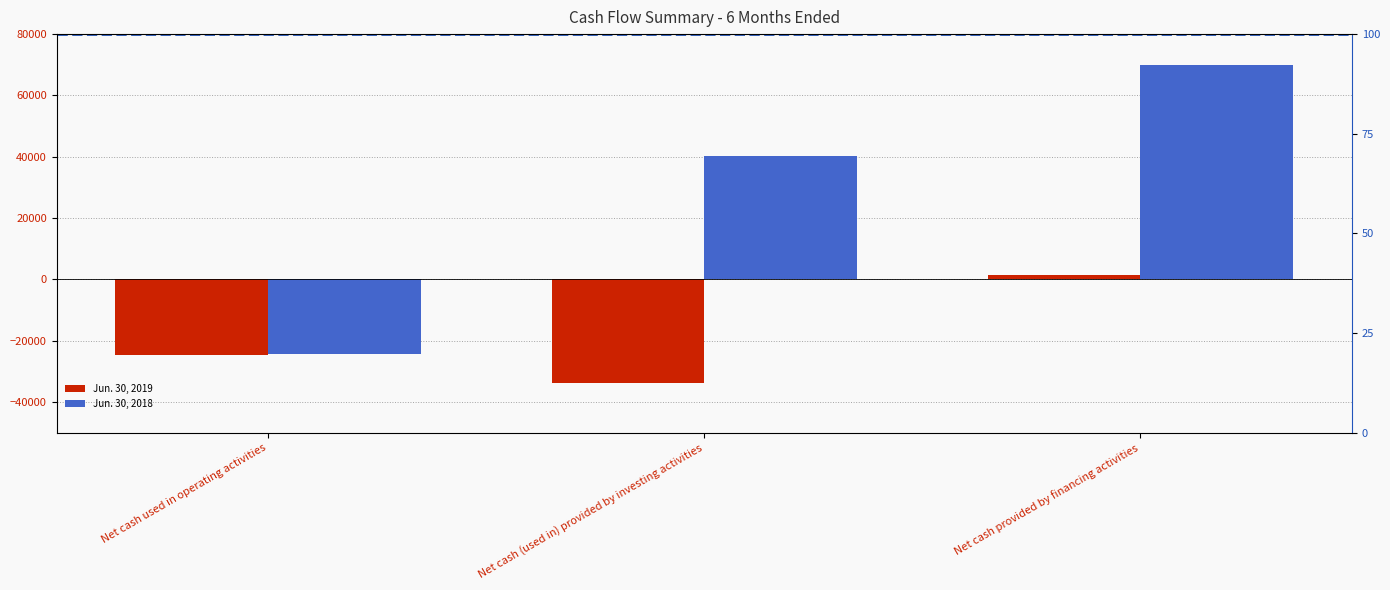

At Net cash used in operating activities, list the series in order from smallest to largest.

Jun. 30, 2019, Jun. 30, 2018